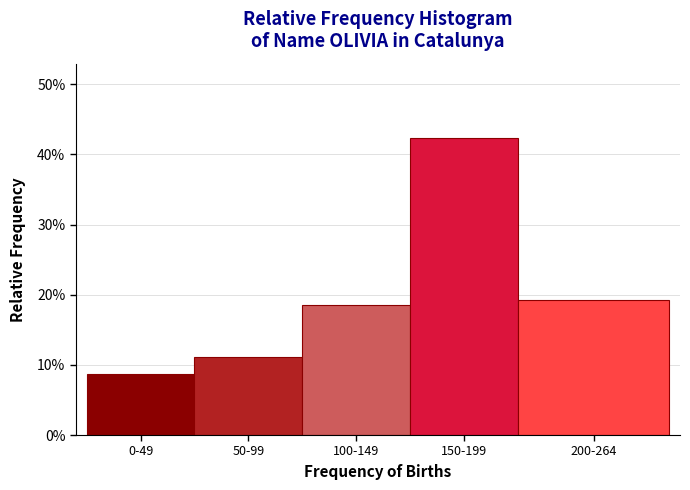

Are the bars horizontal?

No